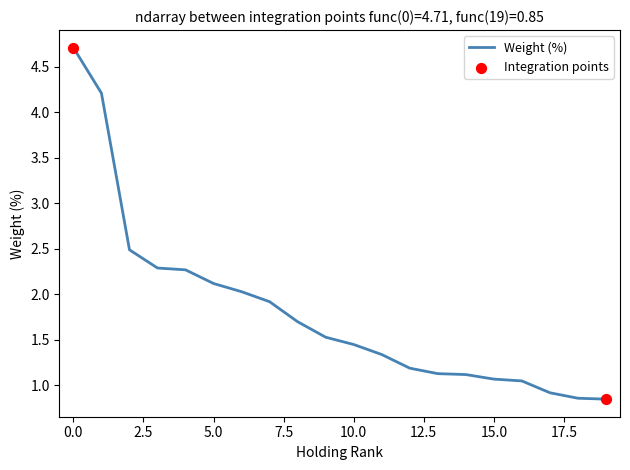

What is the difference between the maximum and minimum values?

3.9